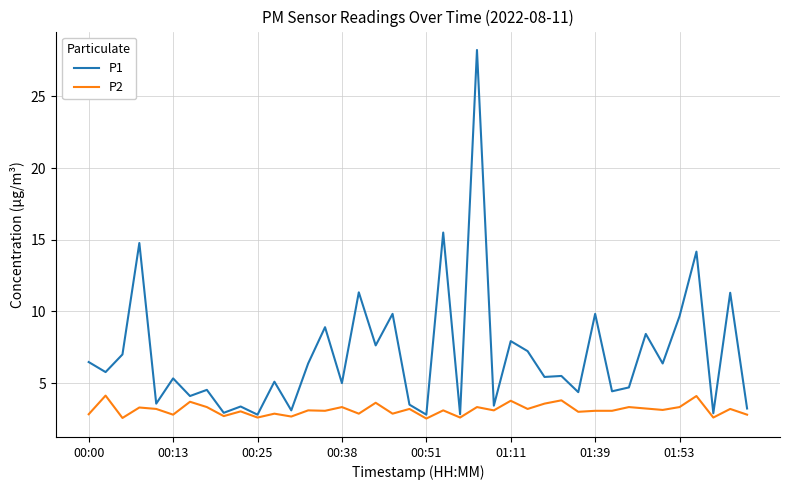

Which series has the widest spread of values?

P1